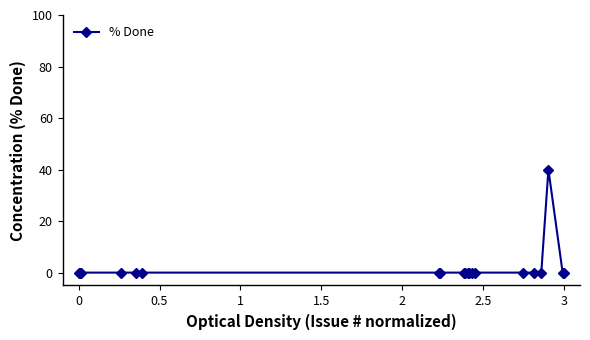

Does the chart display data point markers on the line(s)?

Yes